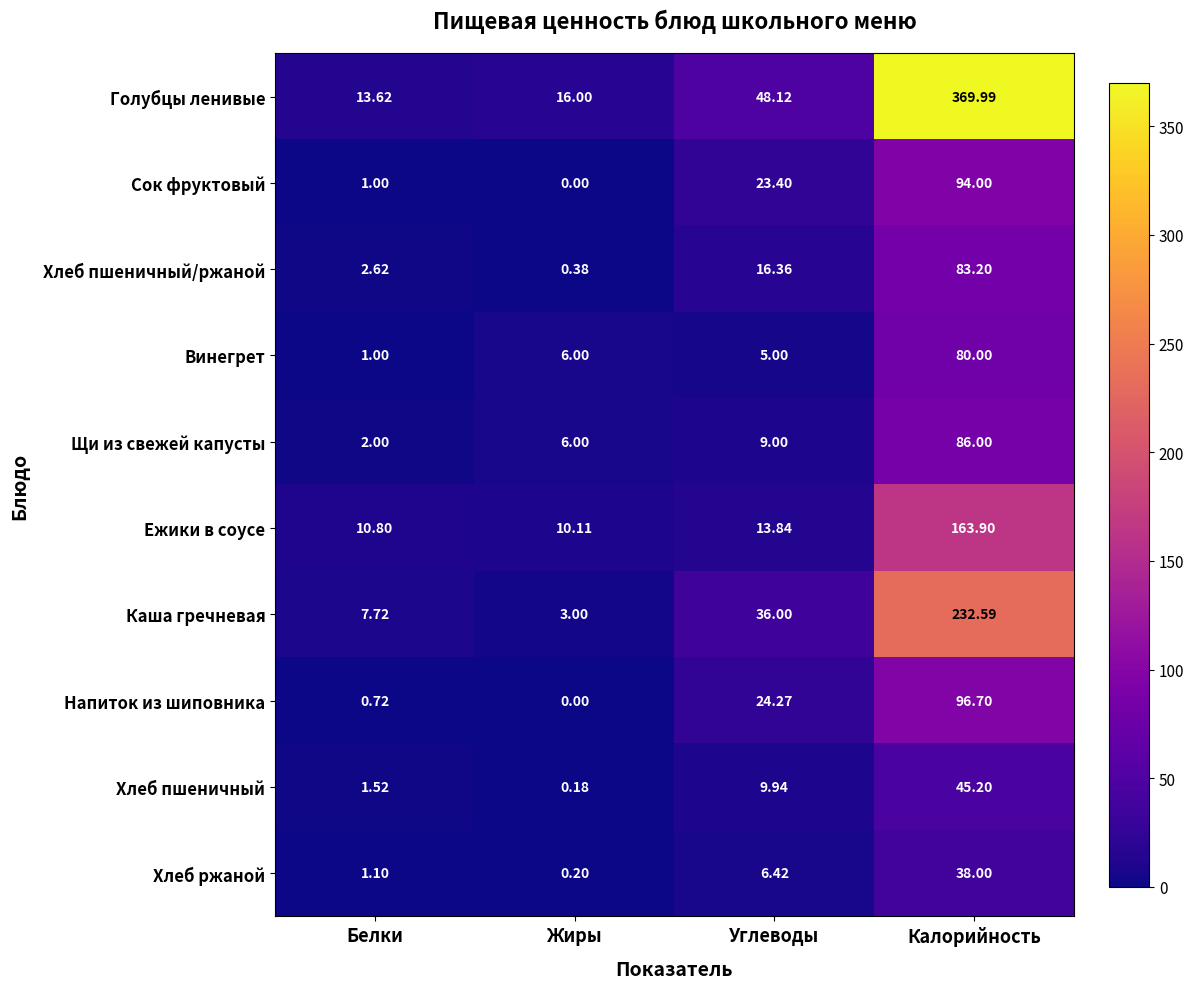

Between Белки and Жиры, which series saw the biggest shift?

Винегрет